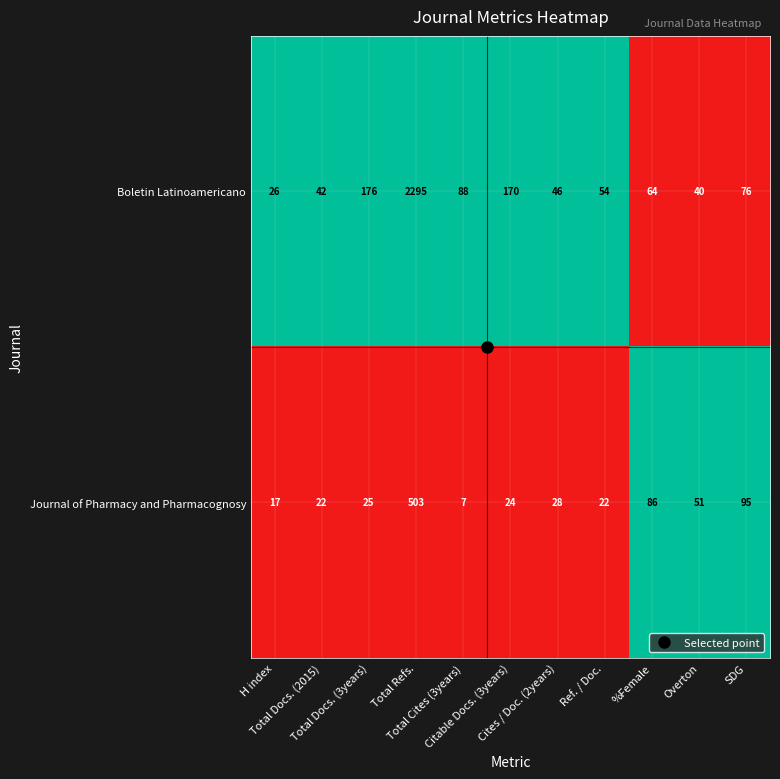

What is the maximum value shown in the chart?

2295